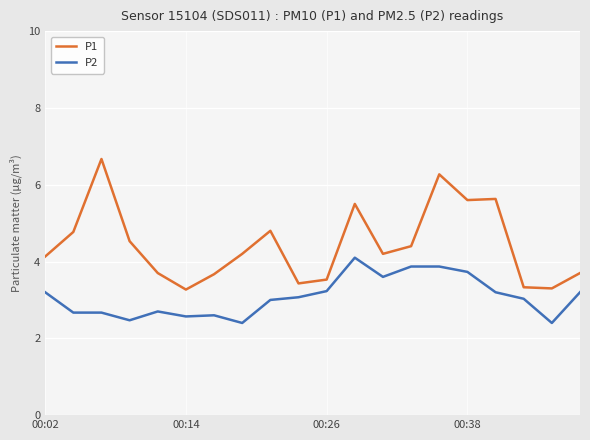

What is the maximum value for P1?

6.7